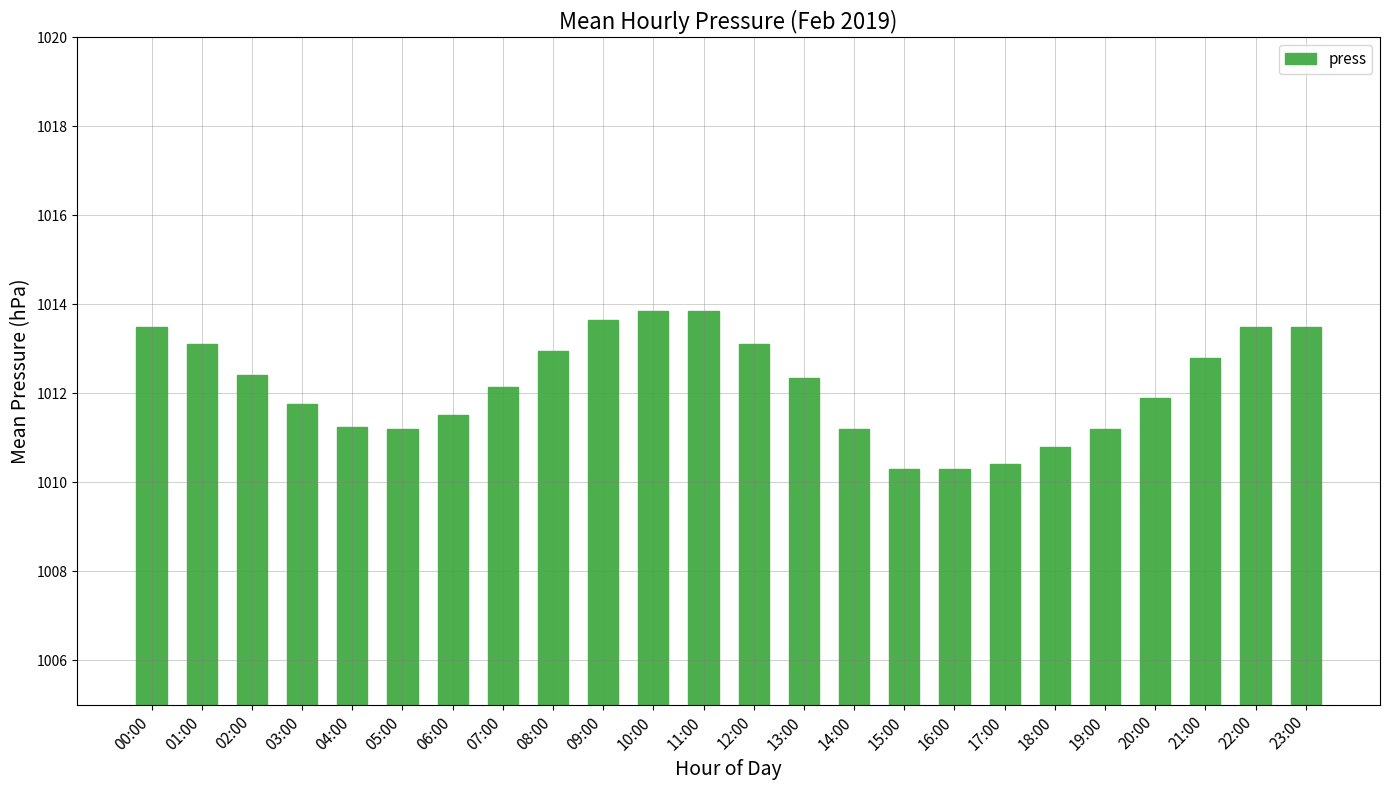

Approximately how many times larger is the value at 19:00 compared to 13:00?

1.0